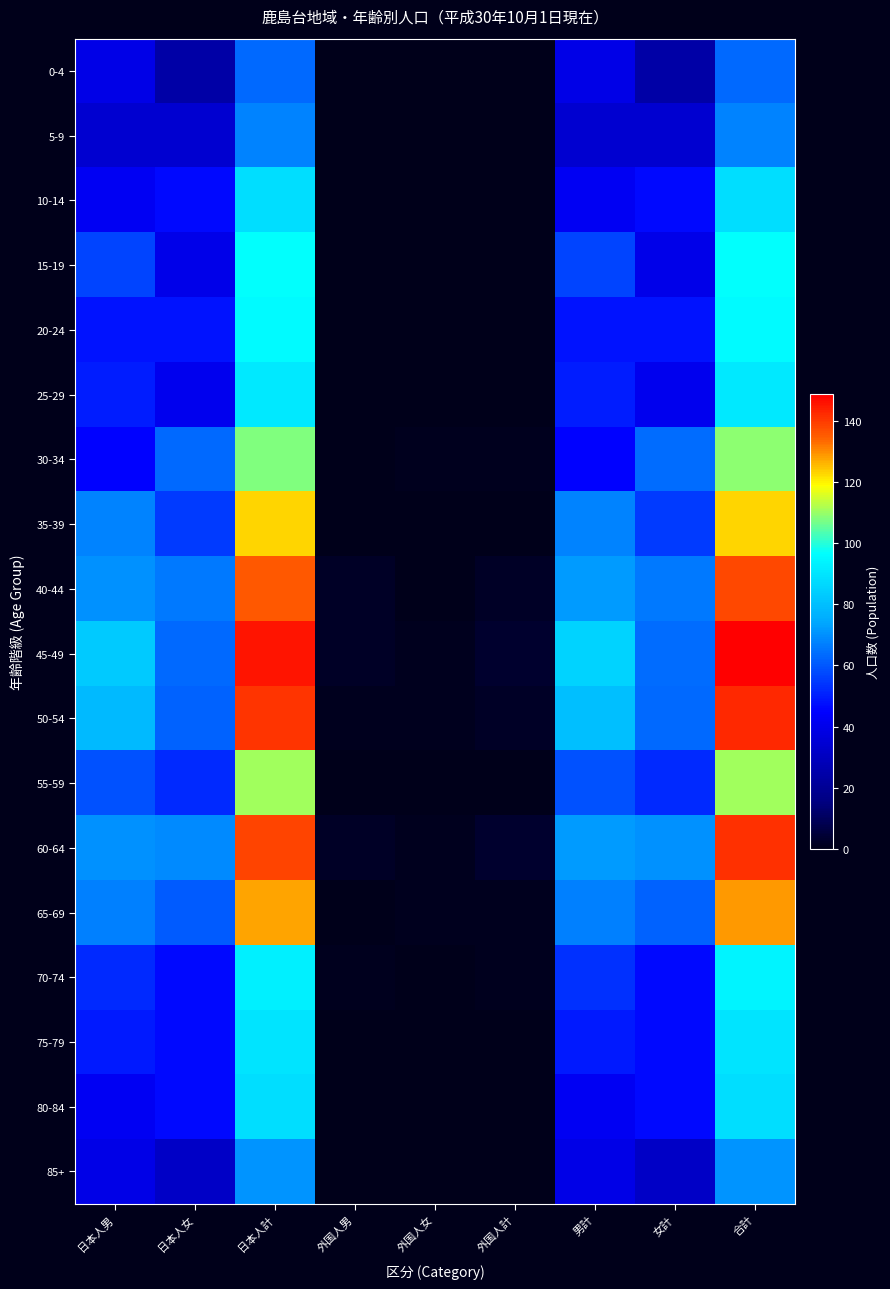

Count the number of categories in the chart.

9